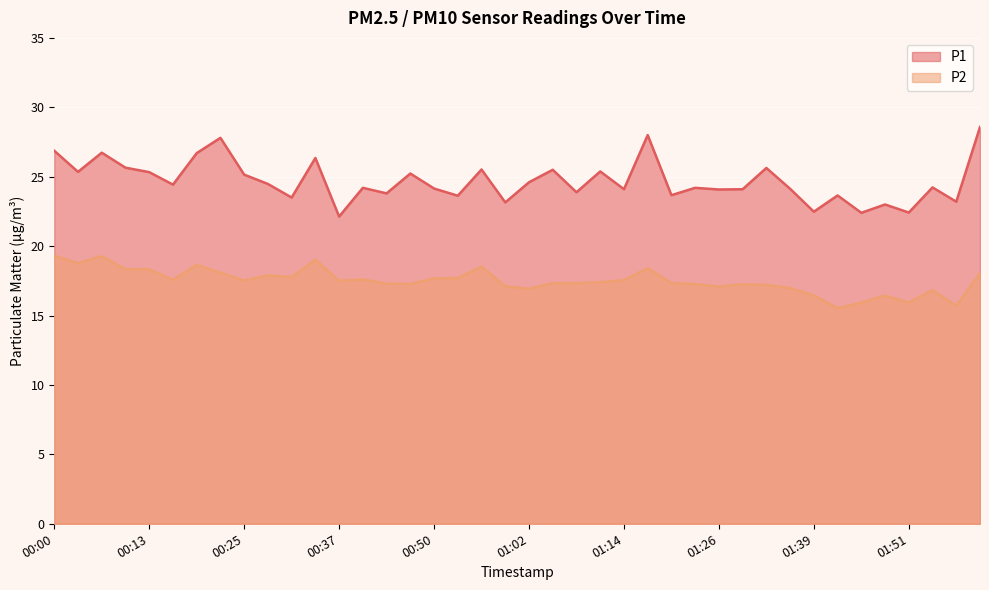

Rank the series at 01:36 from lowest to highest value.

P2, P1